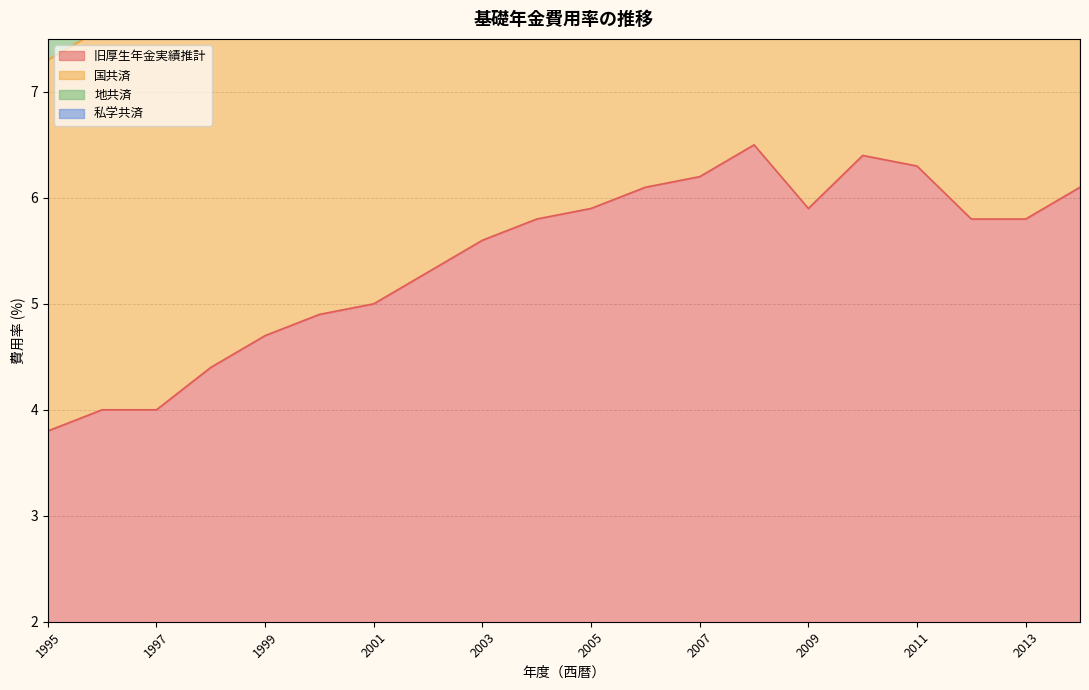

What is the approximate value of 私学共済 at 2007?

11.6